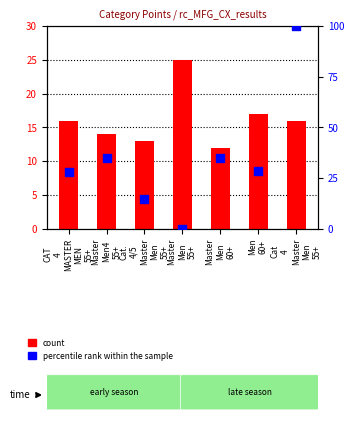

Which series reaches the maximum Y coordinate?

percentile rank within the sample